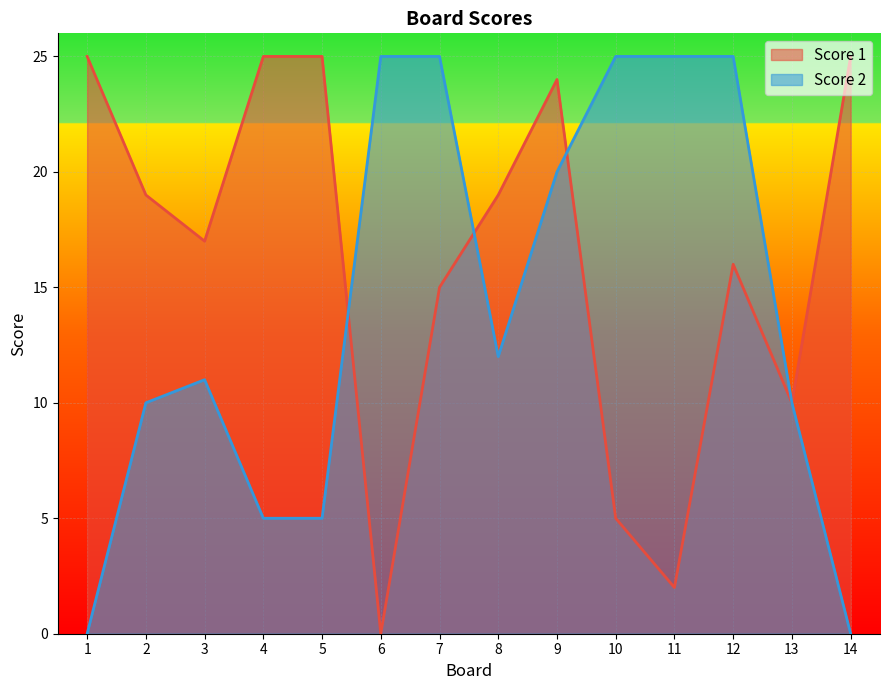

How many lines are shown in the chart?

2